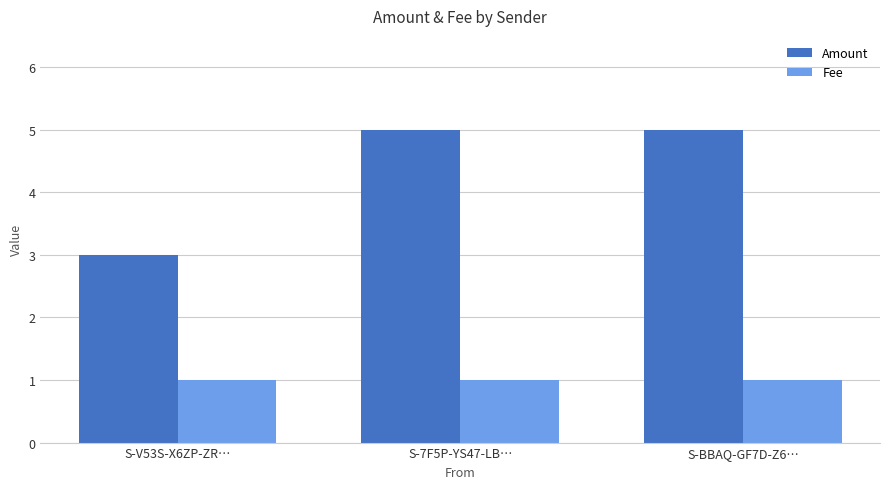

What is the sum of the Amount values at S-V53S-X6ZP-ZR… and S-BBAQ-GF7D-Z6…?

8